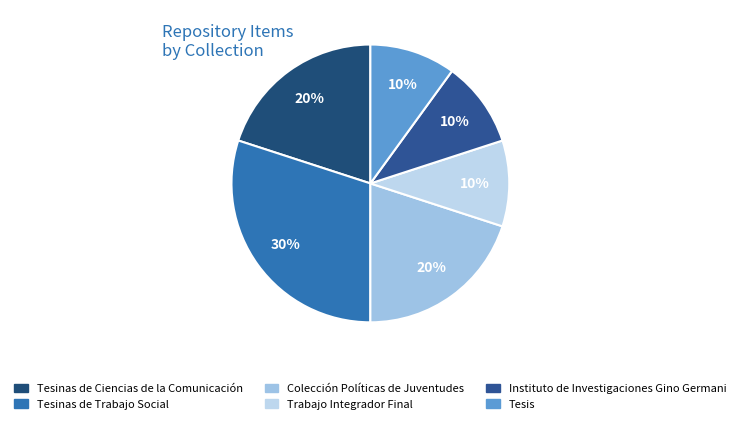

Between Tesis and Colección Políticas de Juventudes, which is larger?

Colección Políticas de Juventudes